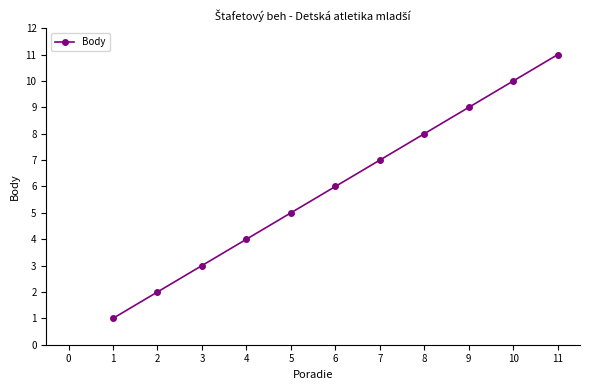

How many lines are shown in the chart?

1